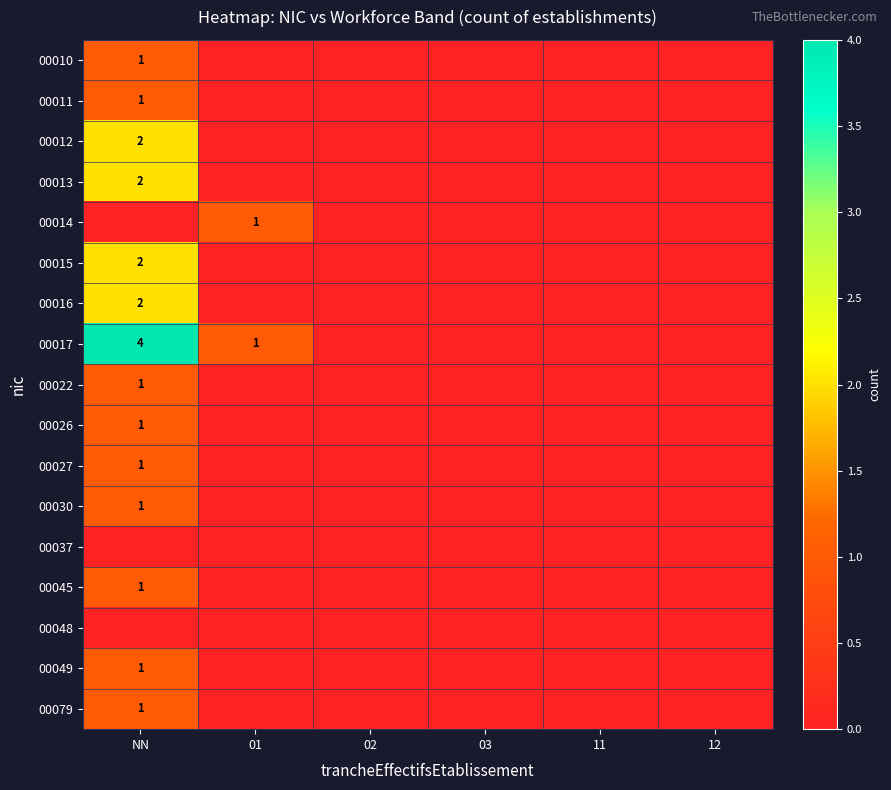

What is the total value across all series at 01?

2